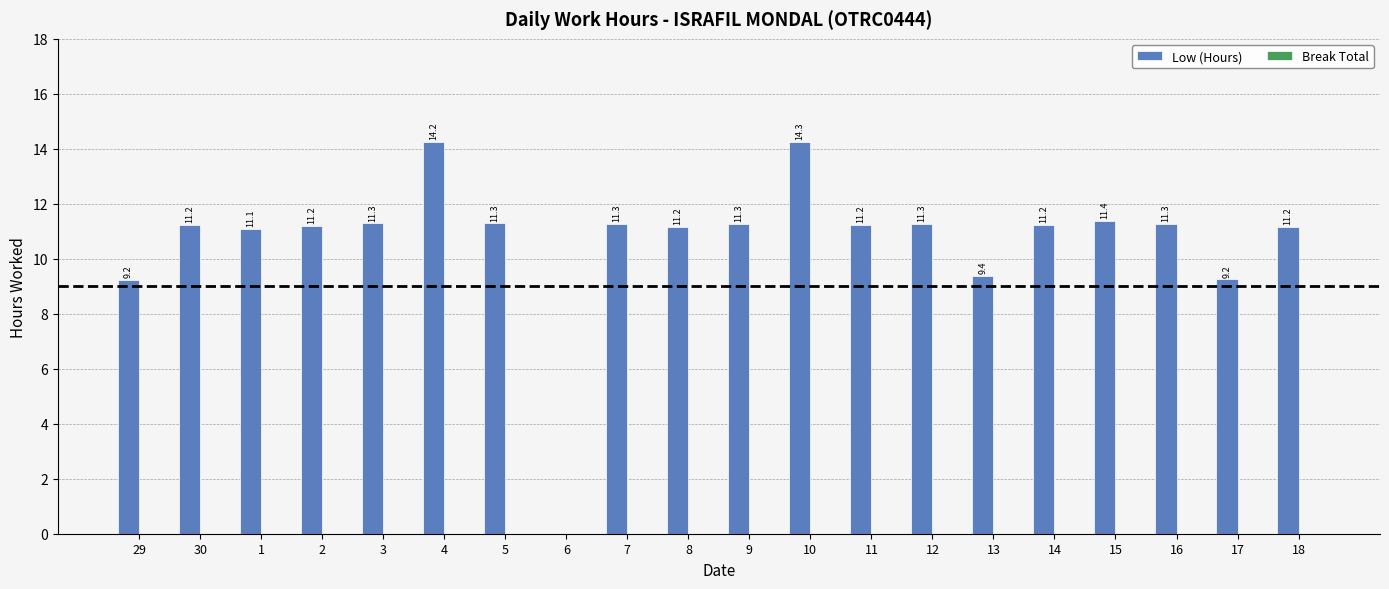

True or false: the data shows 20.3 at 5.

False